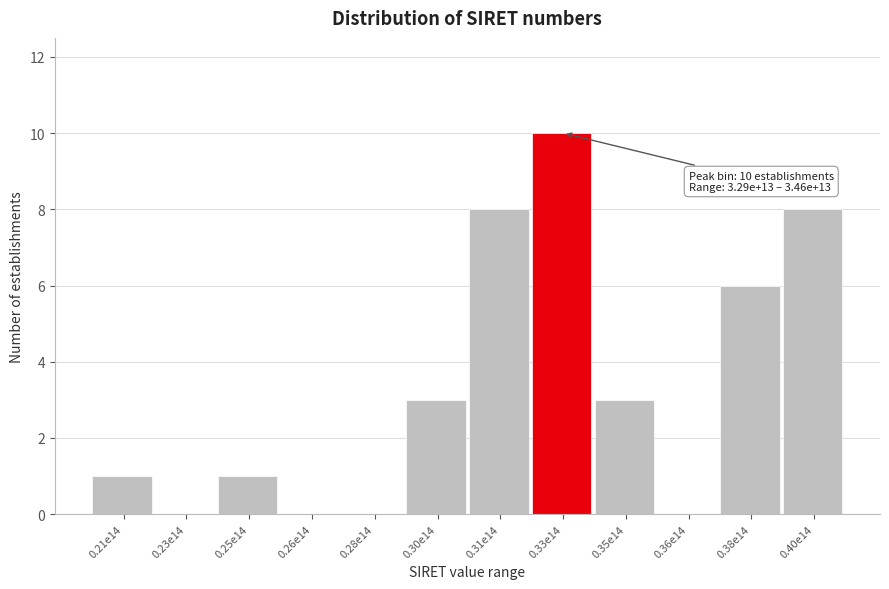

Reading left to right, list all the values displayed in this chart.

0.21e14=1	0.23e14=0	0.25e14=1	0.26e14=0	0.28e14=0	0.30e14=3	0.31e14=8	0.33e14=10	0.35e14=3	0.36e14=0	0.38e14=6	0.40e14=8